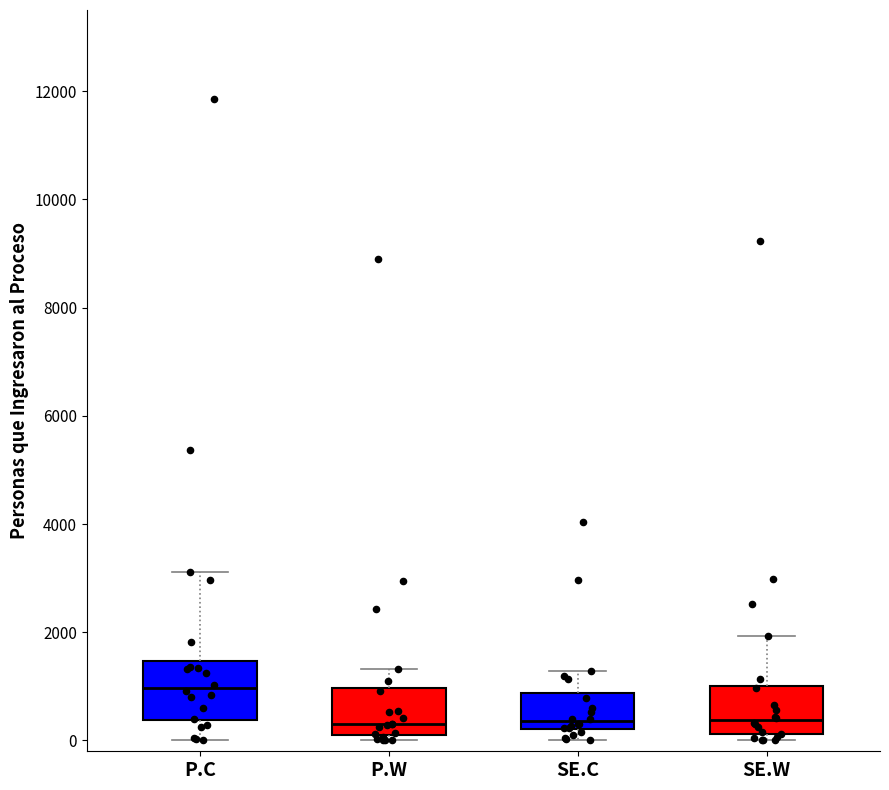

Reading left to right, transcribe this box plot: for each box, give where its median line is, the range the box spans, and where its two whiskers end, as read against the y-axis. The values are not printed on the chart, so give them approximately, as read against the axis.

P.C: median 1000, box 400 to 1400, whiskers 0 to 3200
P.W: median 400, box 200 to 1000, whiskers 0 to 1400
SE.C: median 400, box 200 to 800, whiskers 0 to 1200
SE.W: median 400, box 200 to 1000, whiskers 0 to 2000